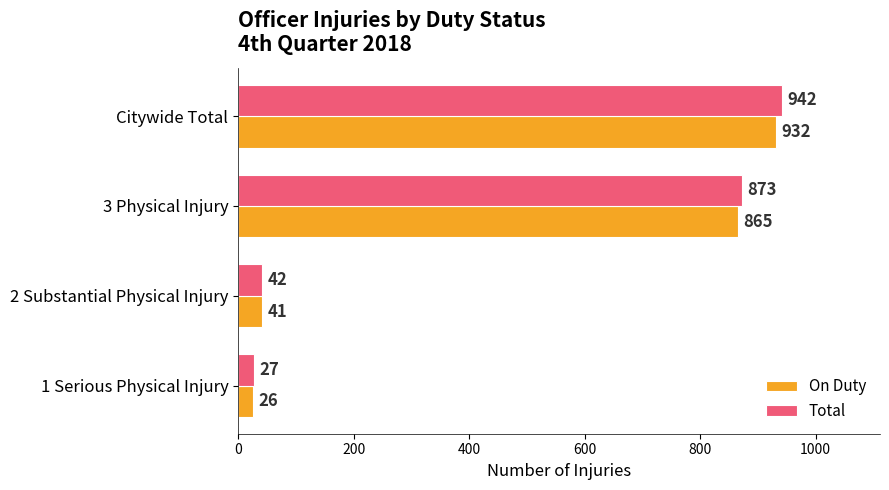

The value of Total at Citywide Total is 942. True or false?

True